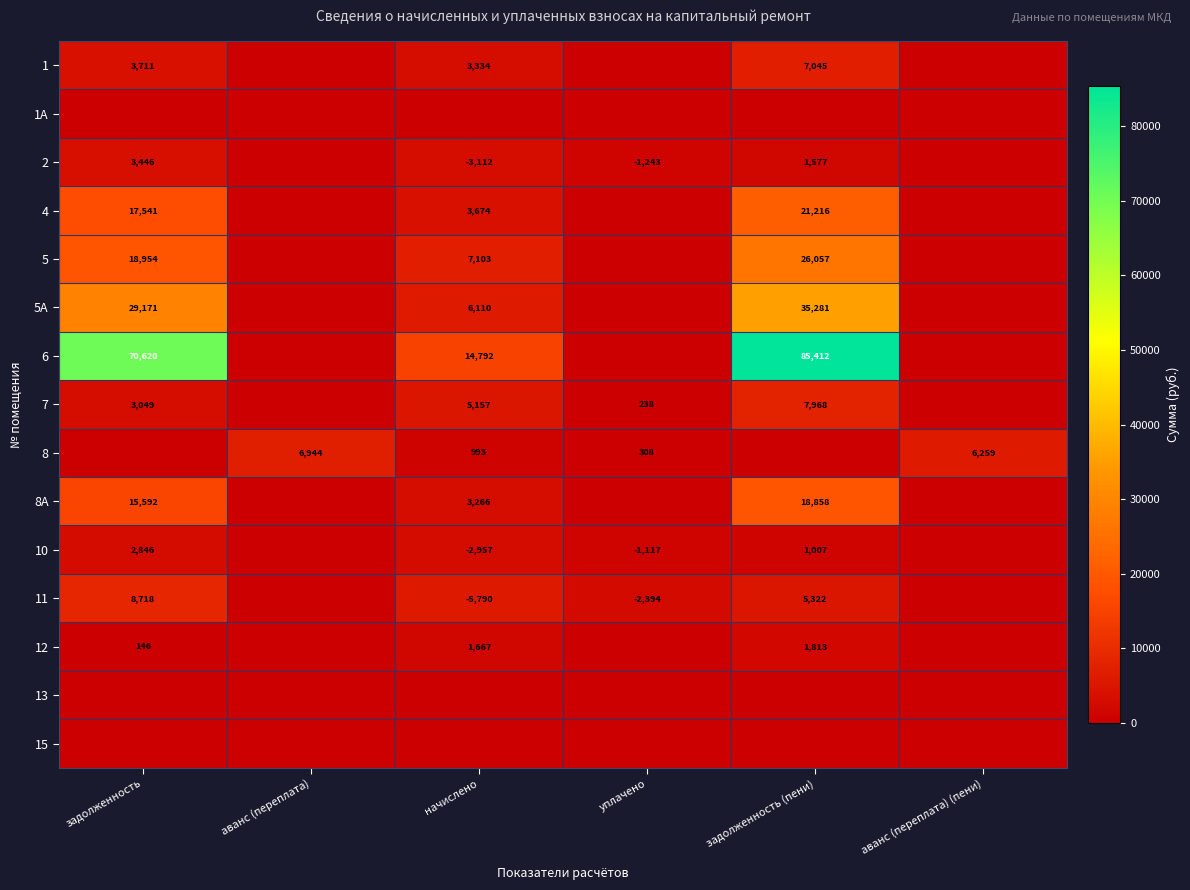

The value of 2 at уплачено is -639. True or false?

False